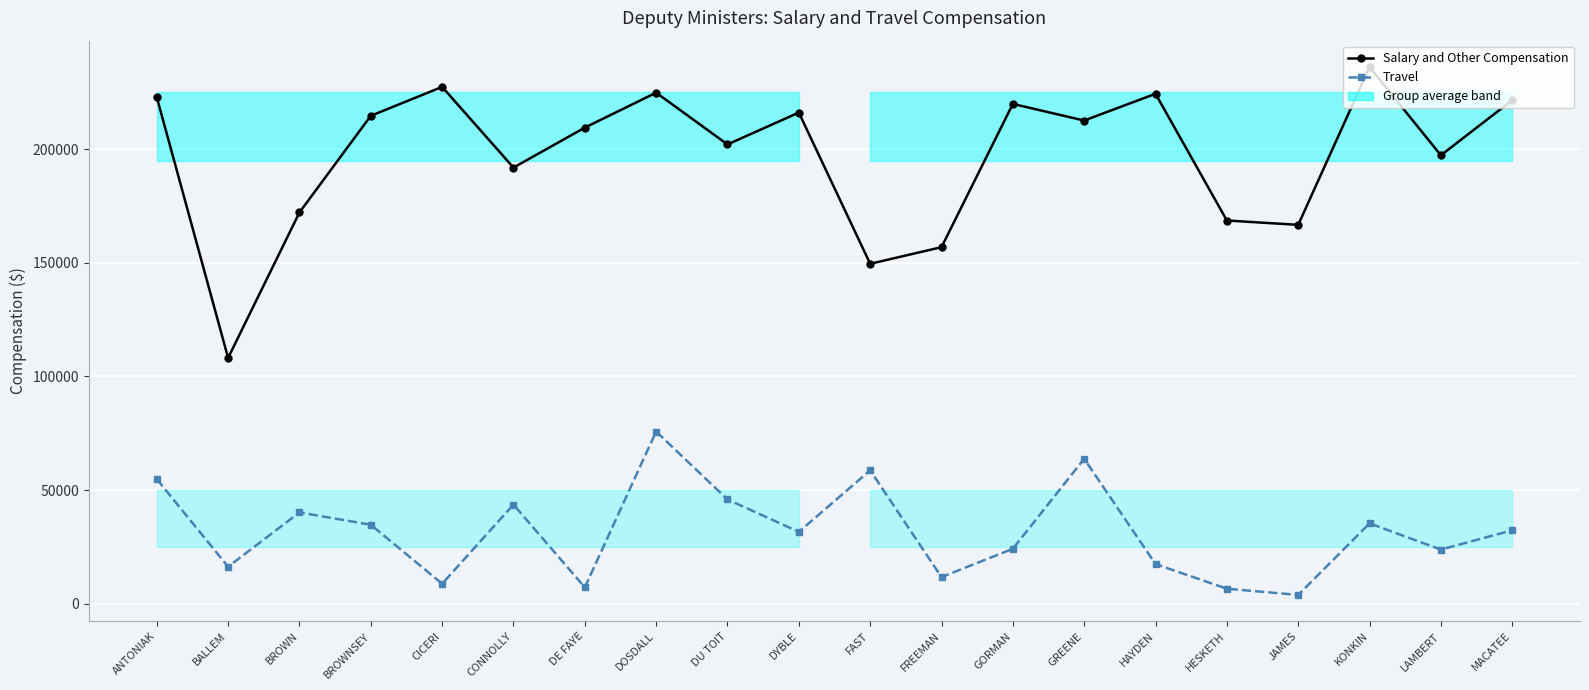

Count the number of categories in the chart.

20